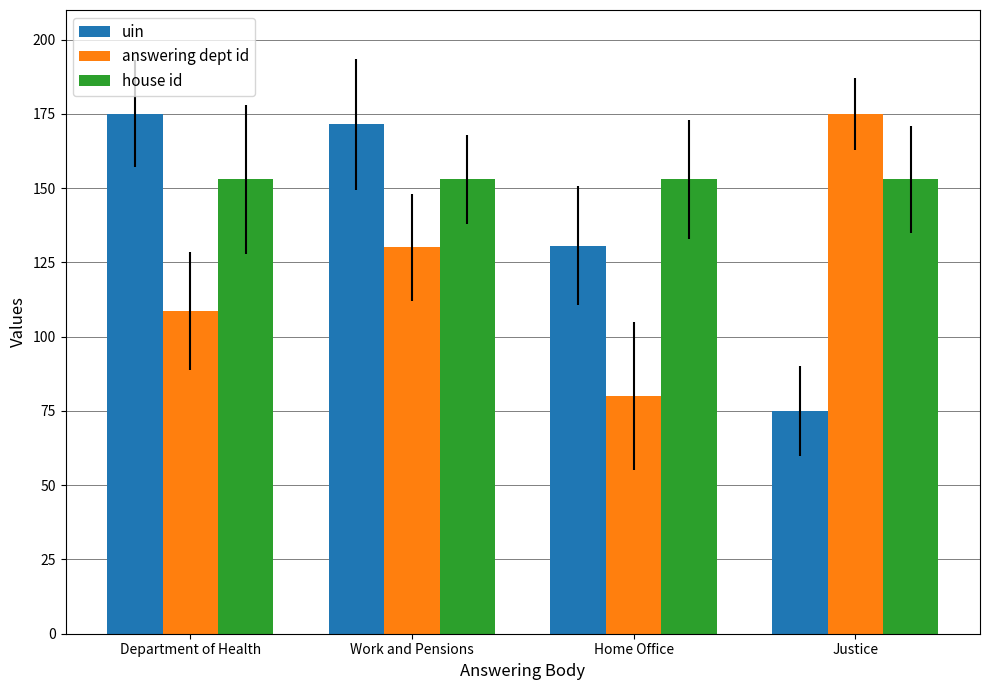

What is the approximate value of answering dept id at Home Office?

80.0